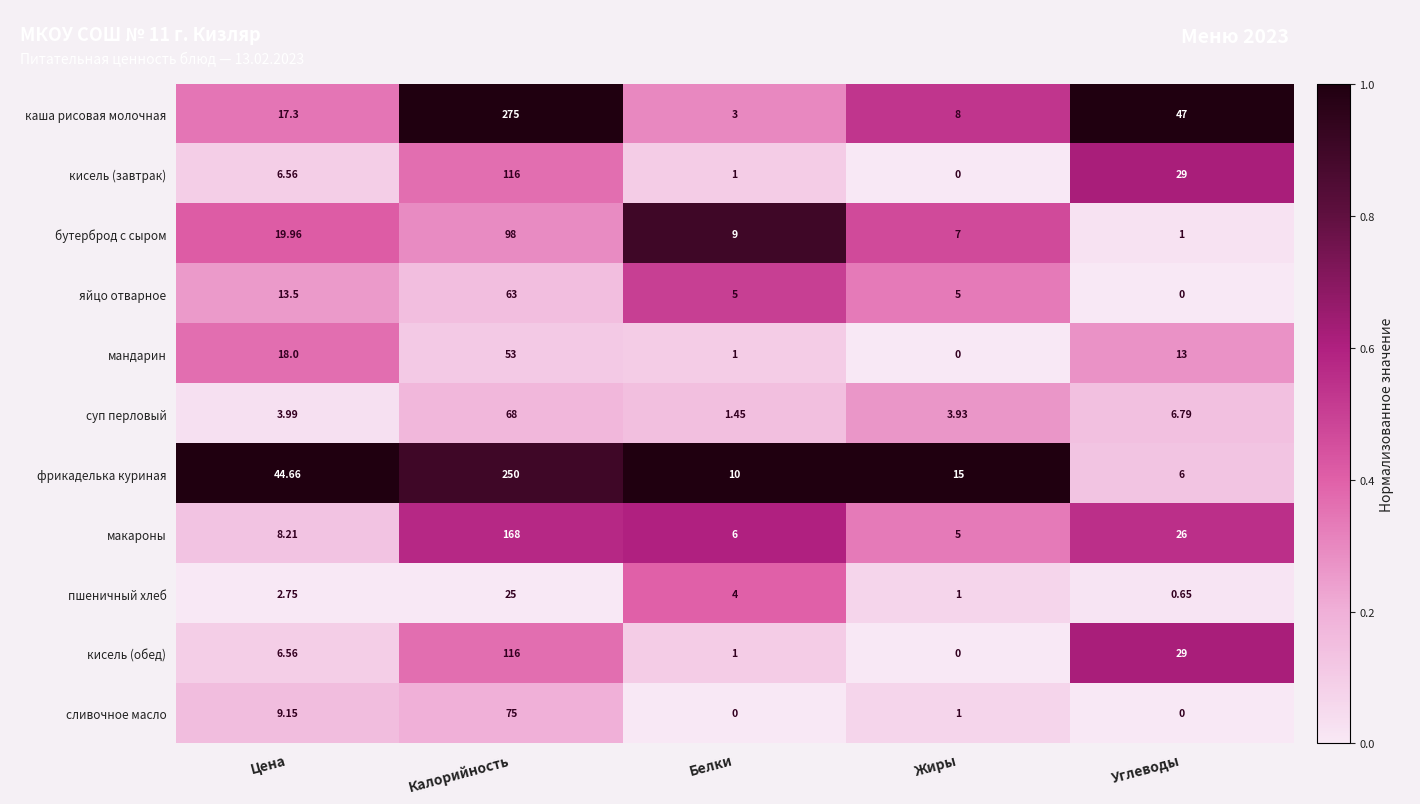

At which category does the chart reach its peak across all series?

Калорийность